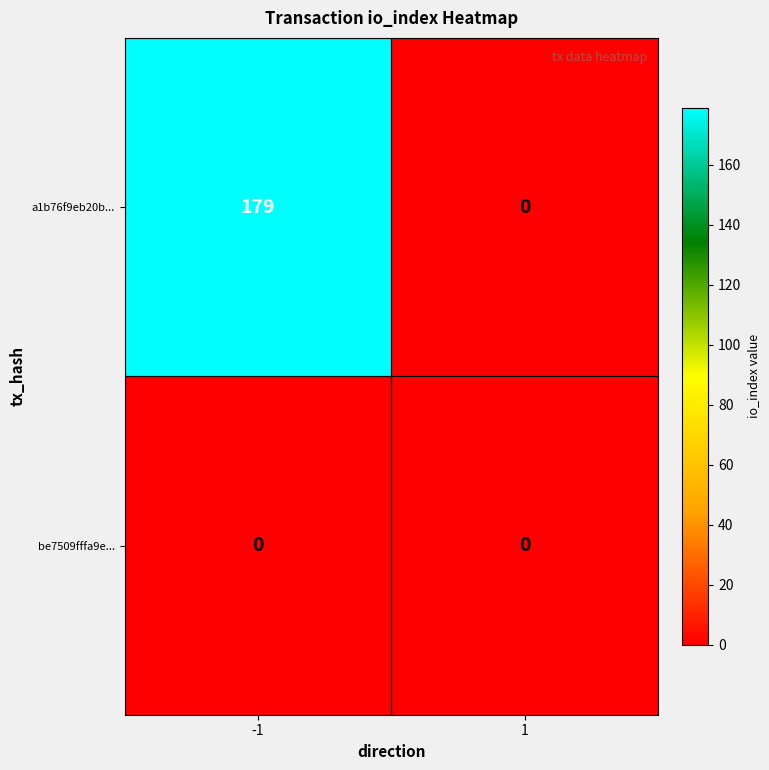

How many categories are shown in the chart?

2